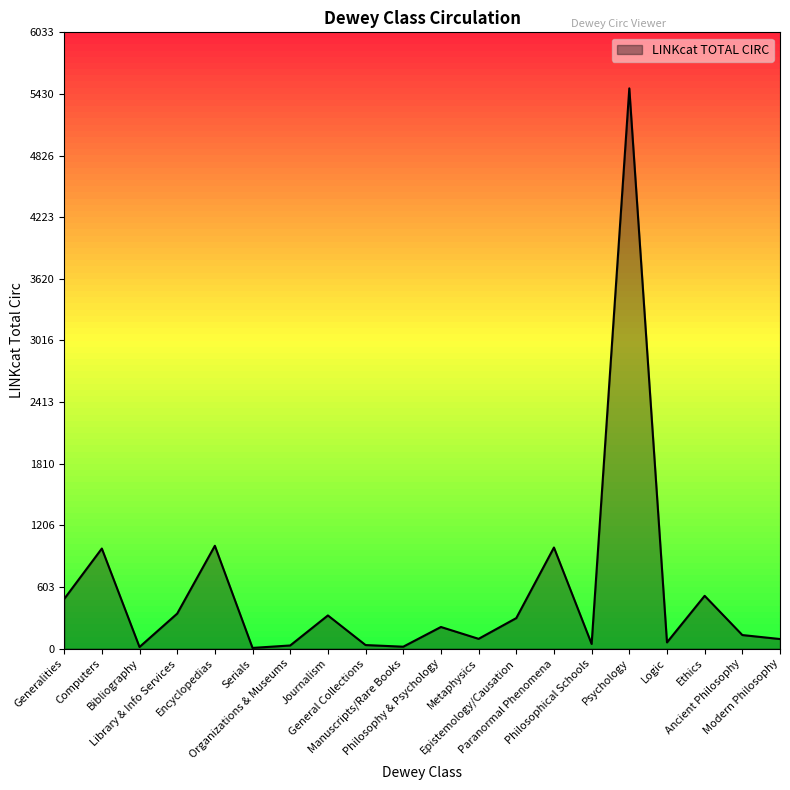

What is the difference between the maximum and minimum values?

5478